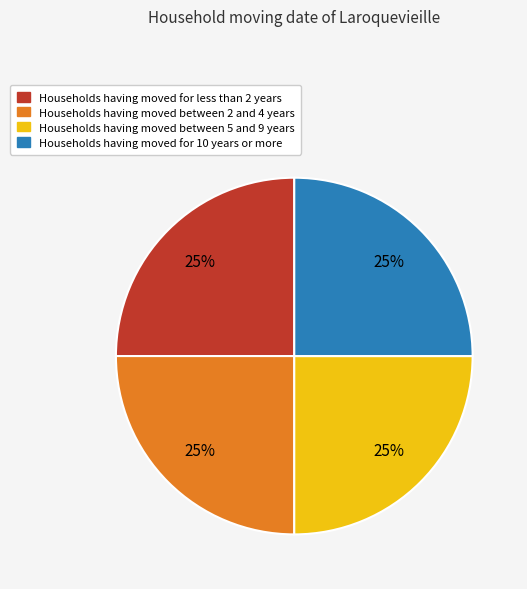

To the nearest percent, what is the average slice percentage?

25%